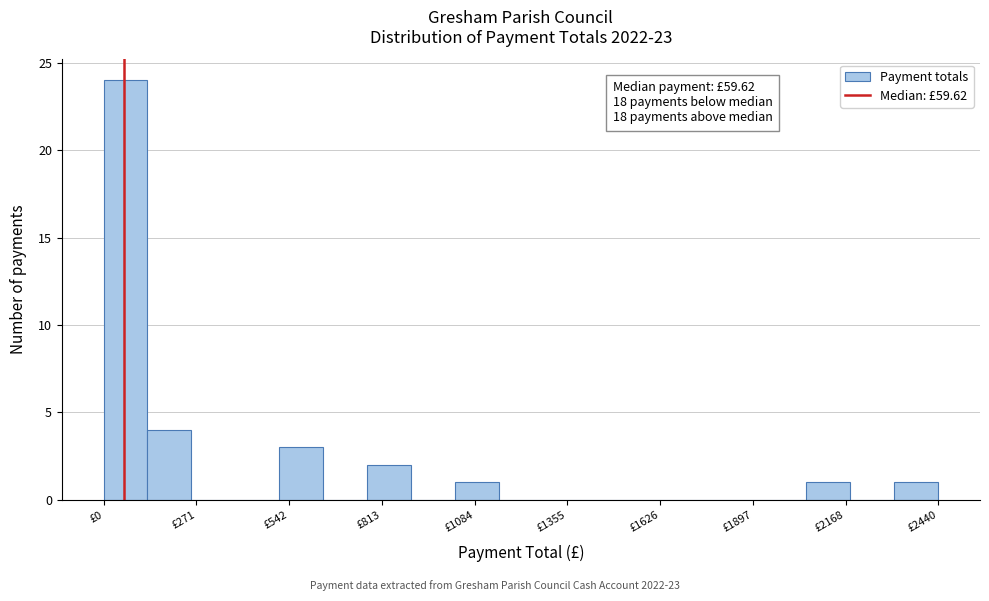

Read against the x-axis, roughly where is the centre of the tallest bar?

50